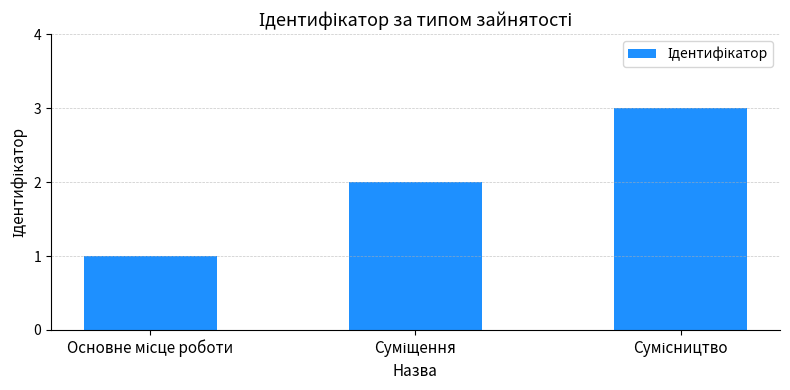

Are the bars grouped side by side (vs. stacked)?

No